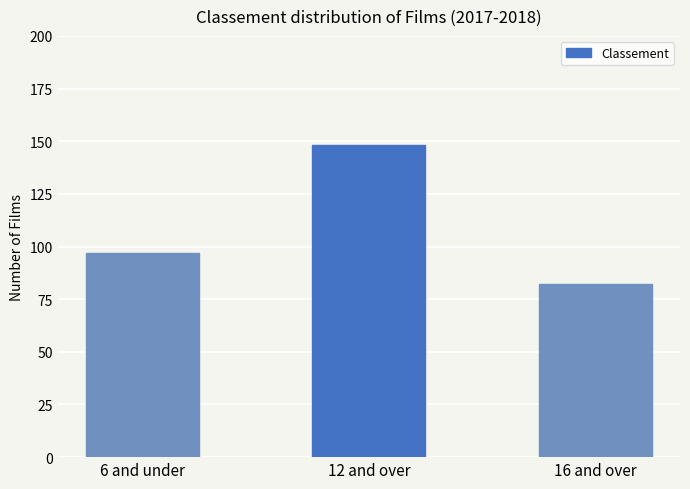

What value does the data have at 12 and over?

148